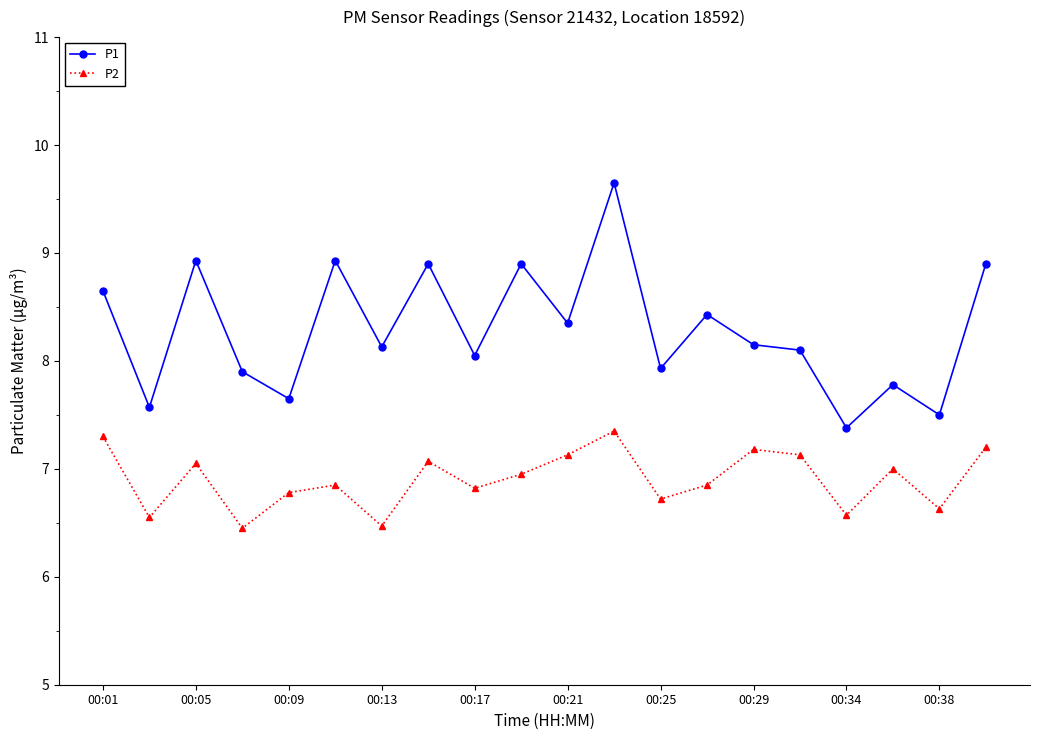

Is this an area chart (filled region under the line)?

No